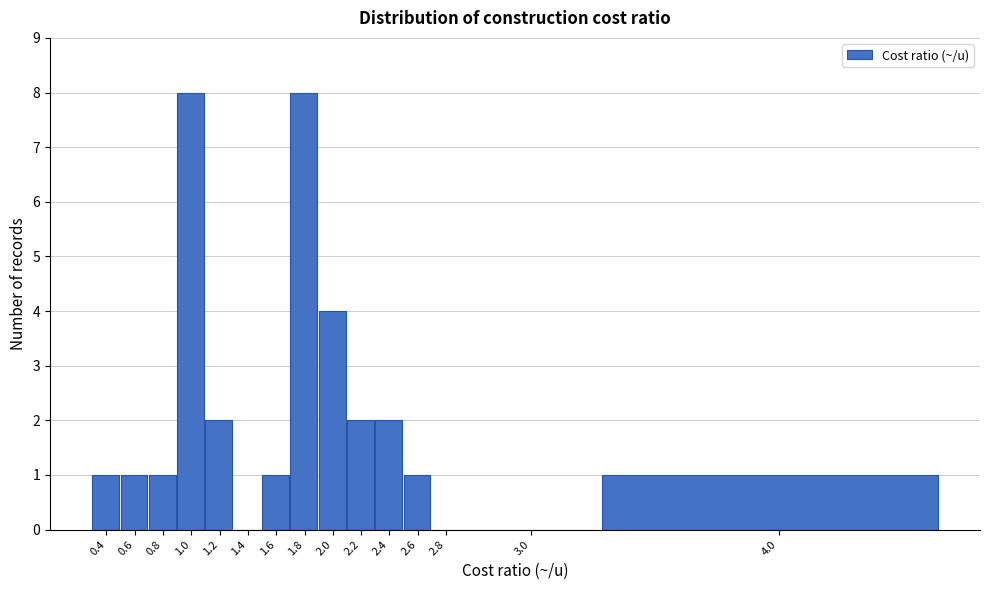

Reading right to left, what are all the values shown in this chart?

4.0=1	3.0=0	2.8=0	2.6=1	2.4=2	2.2=2	2.0=4	1.8=8	1.6=1	1.4=0	1.2=2	1.0=8	0.8=1	0.6=1	0.4=1